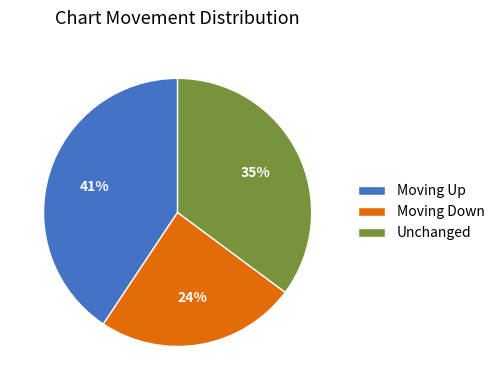

Is the sum of Unchanged and Moving Up greater than half?

Yes